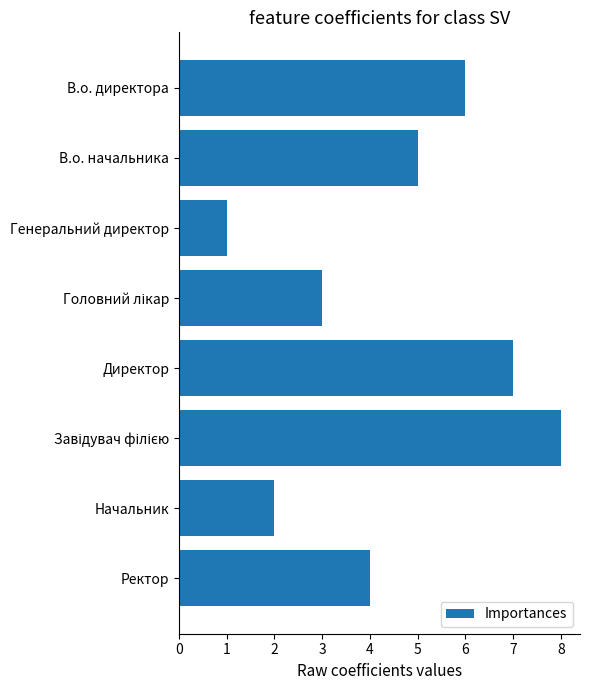

What is the label of the 8th bar from the top?

Ректор